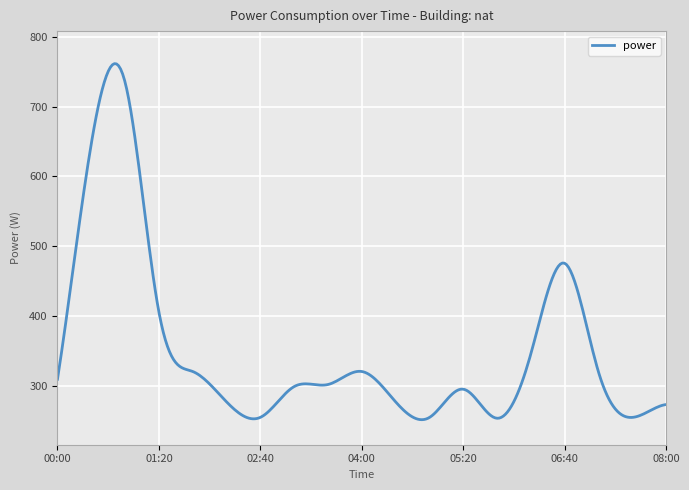

What is the sum of all values?

105719.2